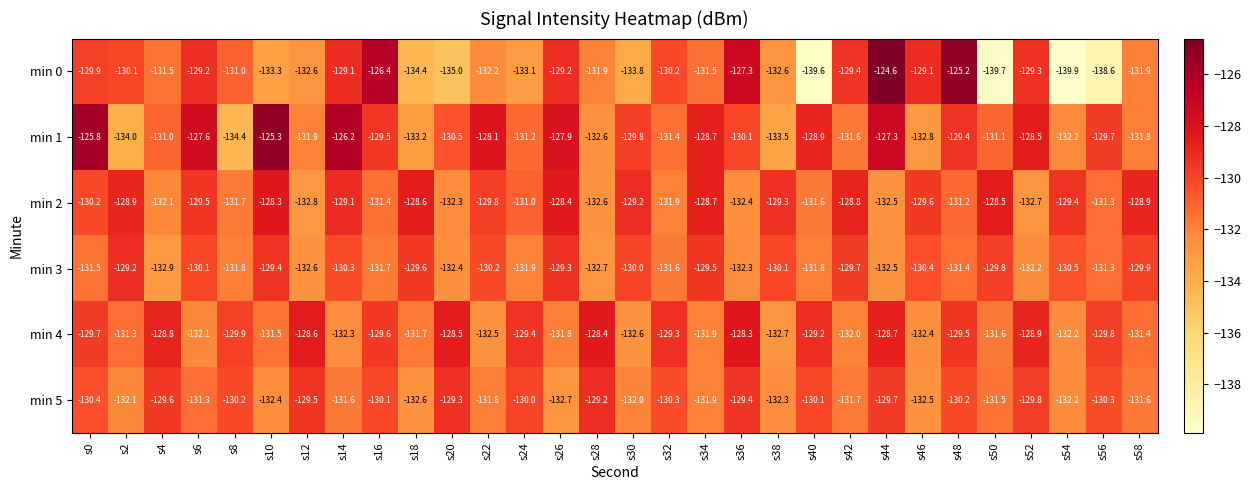

Which series has the largest total across all categories?

min 1